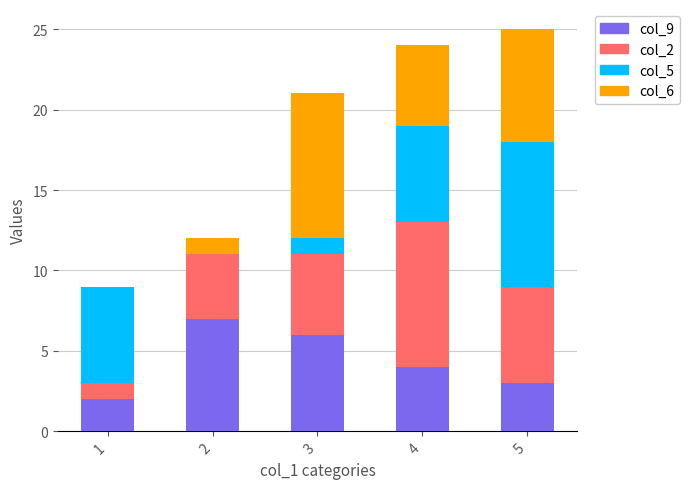

Is it true that col_9 equals 7 at 2?

True